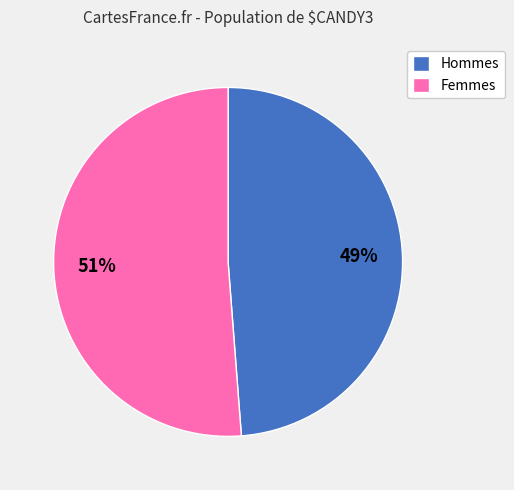

Do Hommes and Femmes together represent more than half of the pie?

Yes